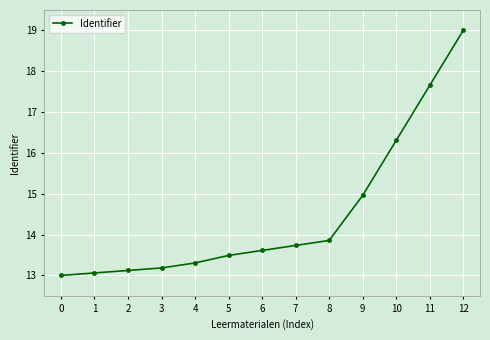

The value at 9 is 22.8. True or false?

False